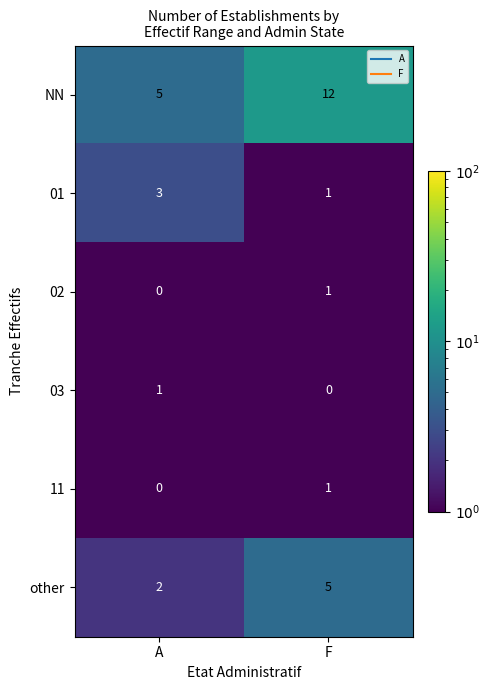

Reading left to right, list all the values displayed in this chart.

NN: 5	12
01: 3	1
02: 0	1
03: 1	0
11: 0	1
other: 2	5